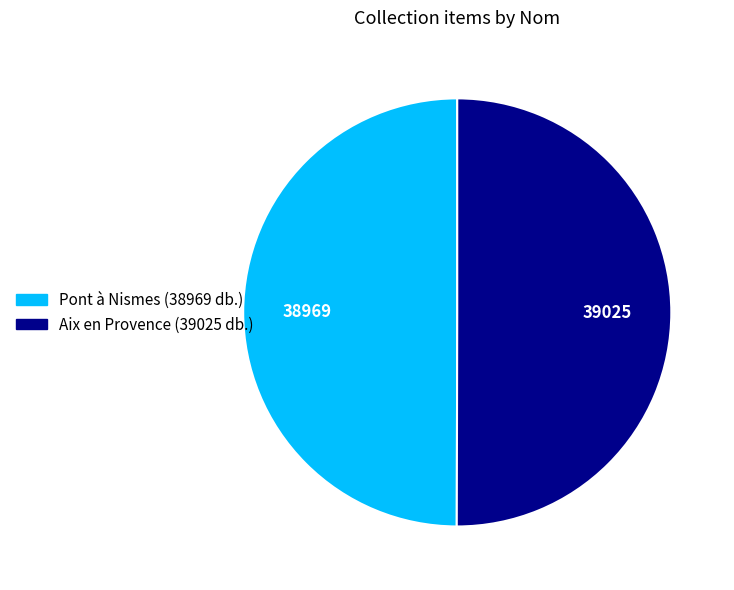

Is it true that Aix en Provence is 59% of the pie?

False